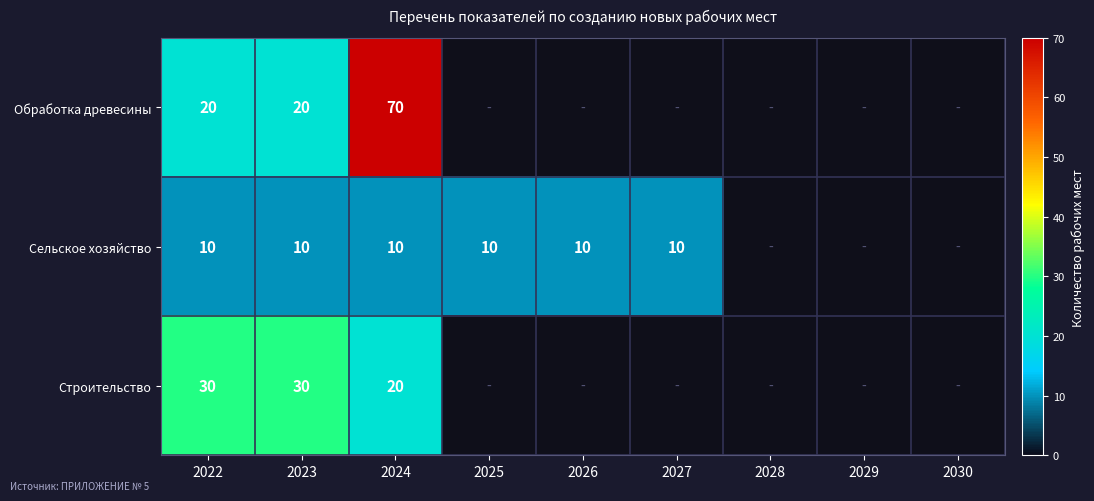

What is the minimum value shown in the chart?

10.0